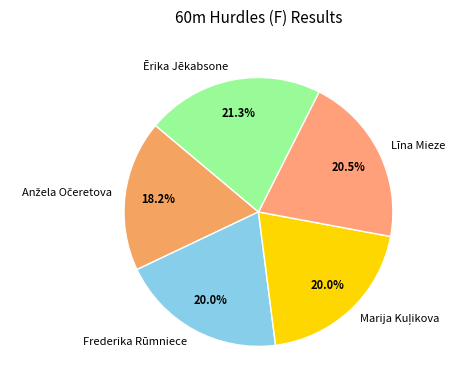

How much of the chart is everything except Līna Mieze?

79.5%